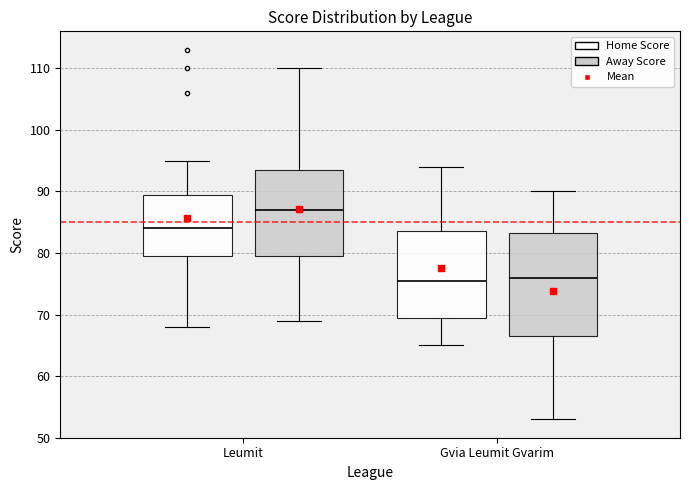

Reading left to right, transcribe this box plot: for each box, give where its median line is, the range the box spans, and where its two whiskers end, as read against the y-axis. The values are not printed on the chart, so give them approximately, as read against the axis.

Leumit (Home Score): median 84, box 80 to 90, whiskers 68 to 95
Leumit (Away Score): median 87, box 80 to 94, whiskers 69 to 110
Gvia Leumit Gvarim (Home Score): median 76, box 70 to 84, whiskers 65 to 94
Gvia Leumit Gvarim (Away Score): median 76, box 67 to 83, whiskers 53 to 90